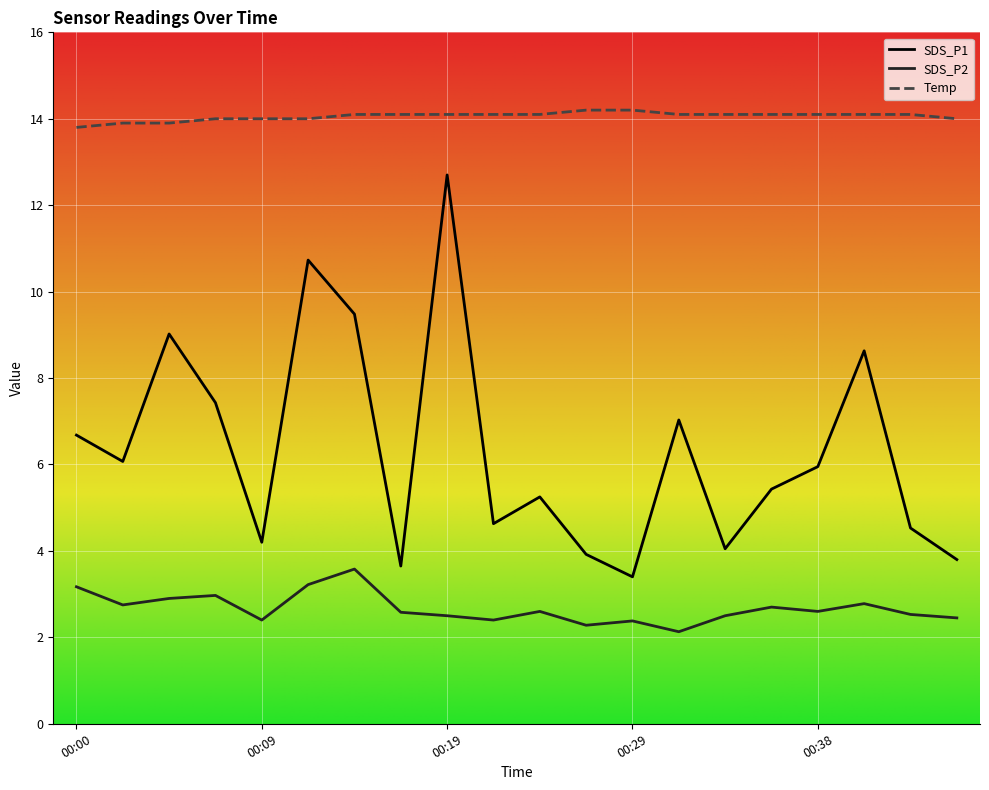

Is this an area chart (filled region under the line)?

No